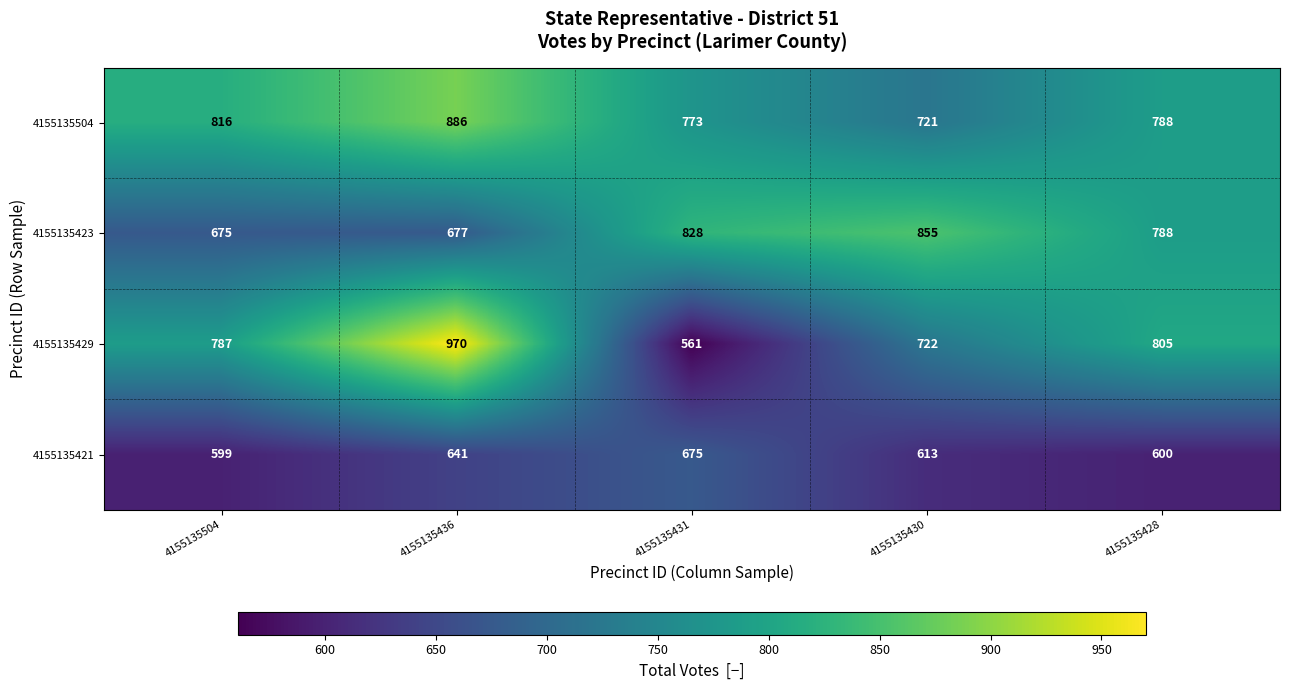

Rank the categories by 4155135423 value from highest to lowest.

4155135430, 4155135431, 4155135428, 4155135436, 4155135504